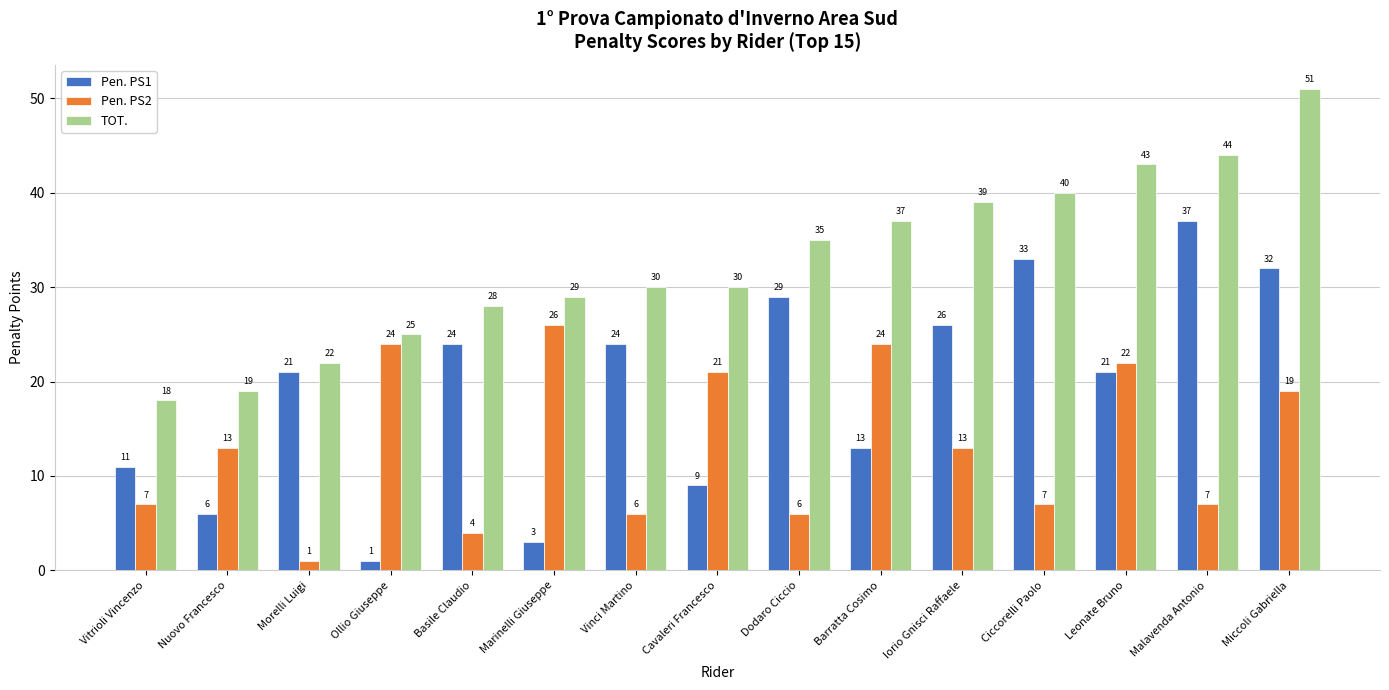

List the series in order of their overall mean, lowest first.

Pen. PS2, Pen. PS1, TOT.